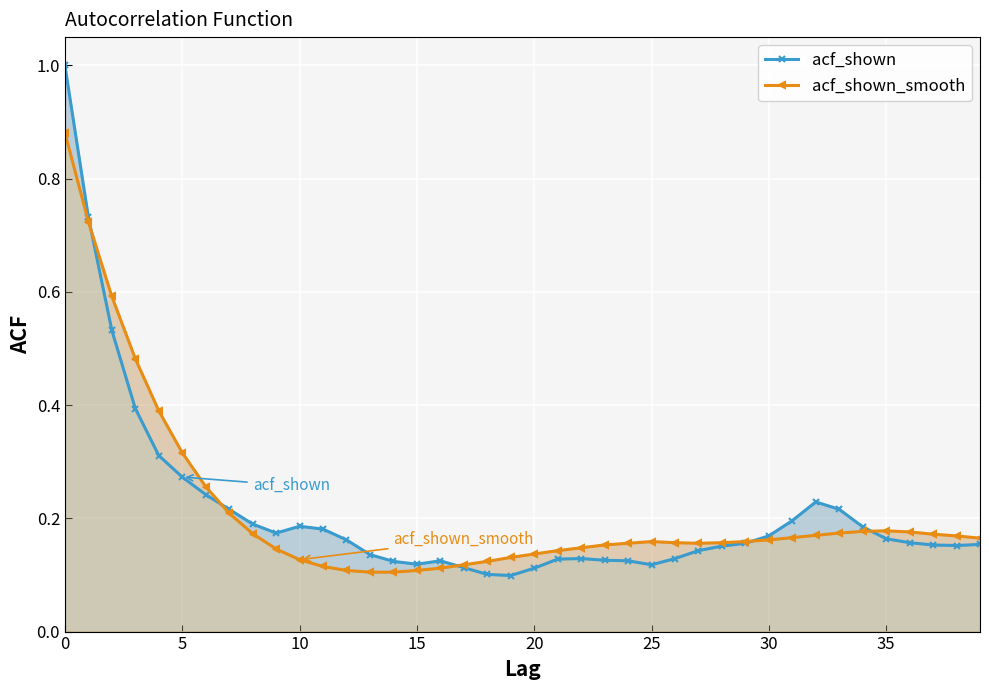

How many lines are shown in the chart?

2